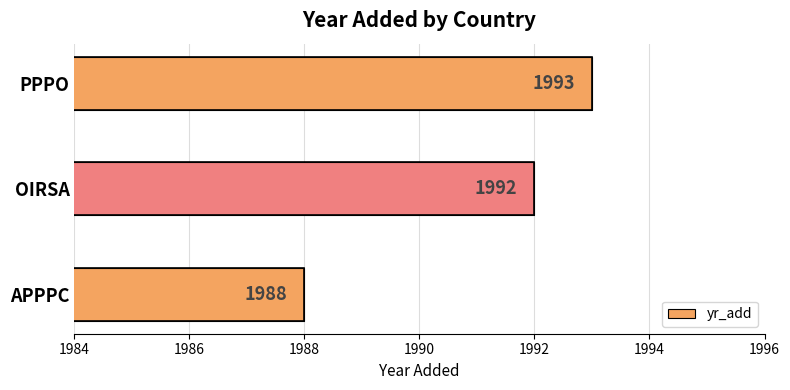

What is the maximum value shown in the chart?

1993